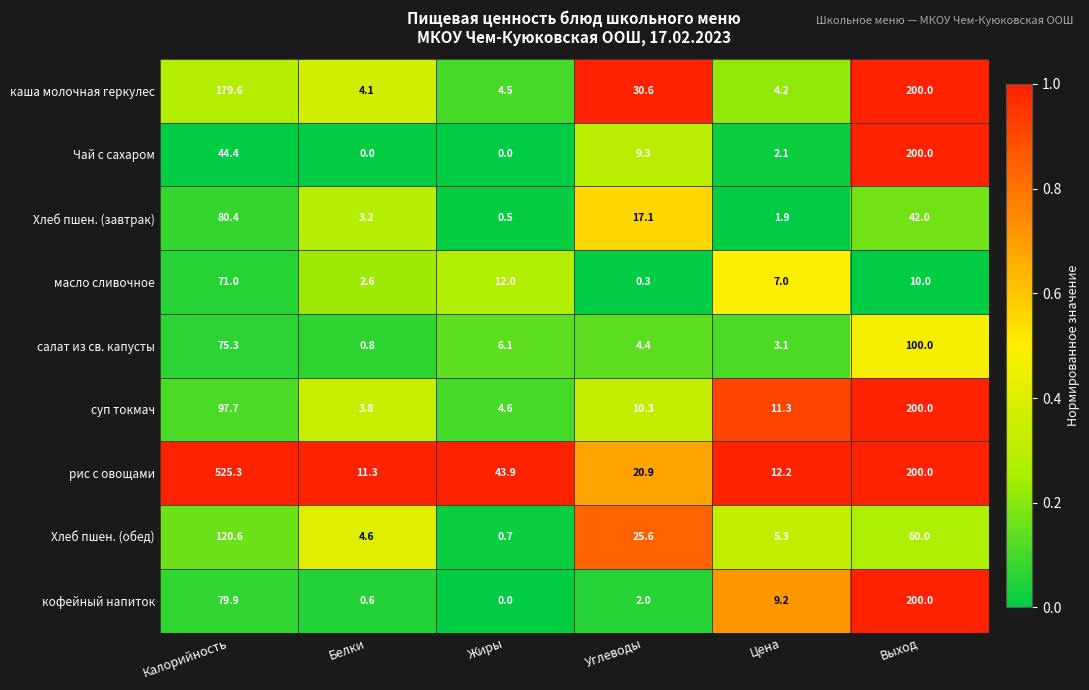

Which series has the widest spread of values?

рис с овощами